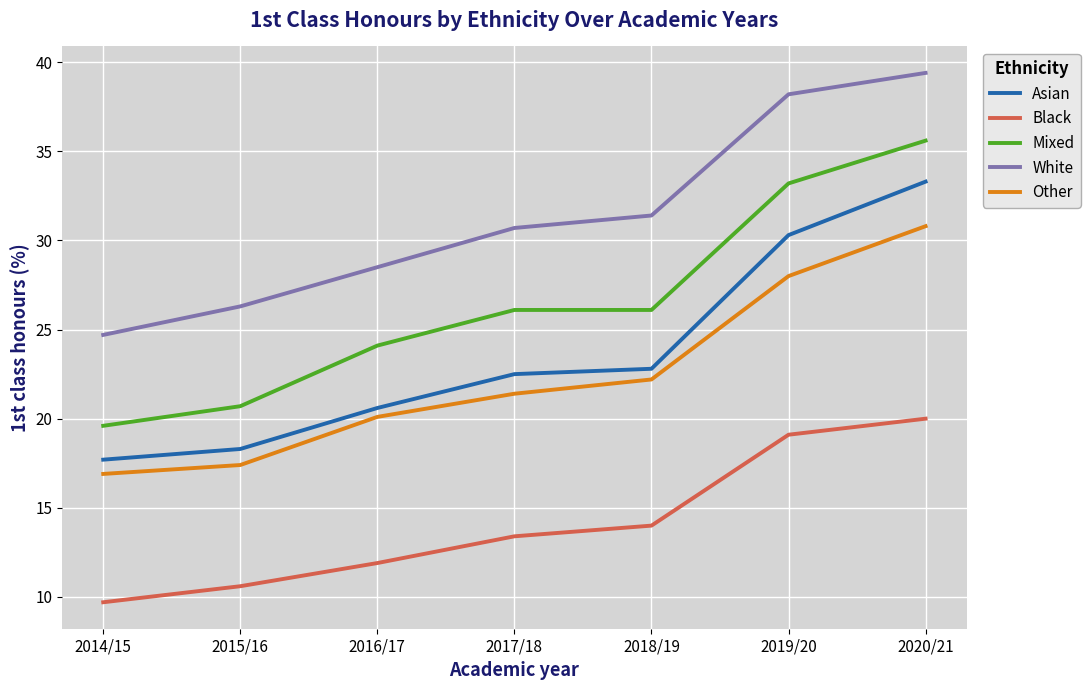

Which series has the largest total across all categories?

White